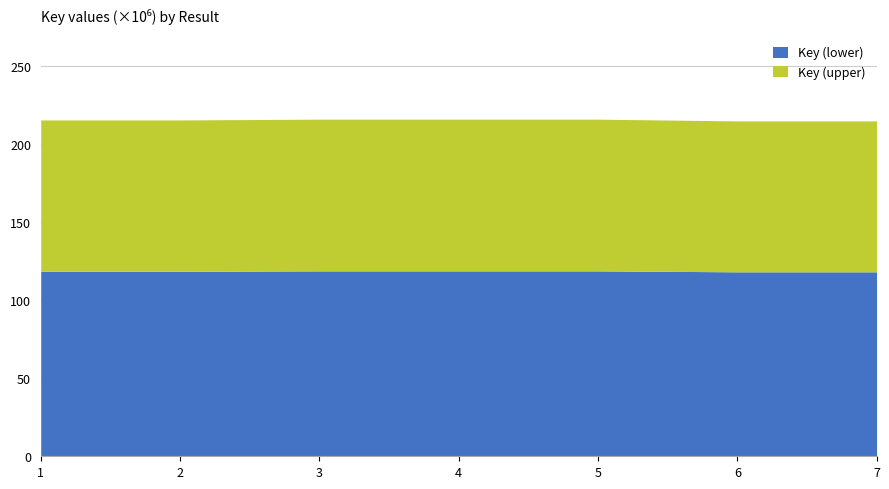

Is it true that the value at 1 is 327022555?

False